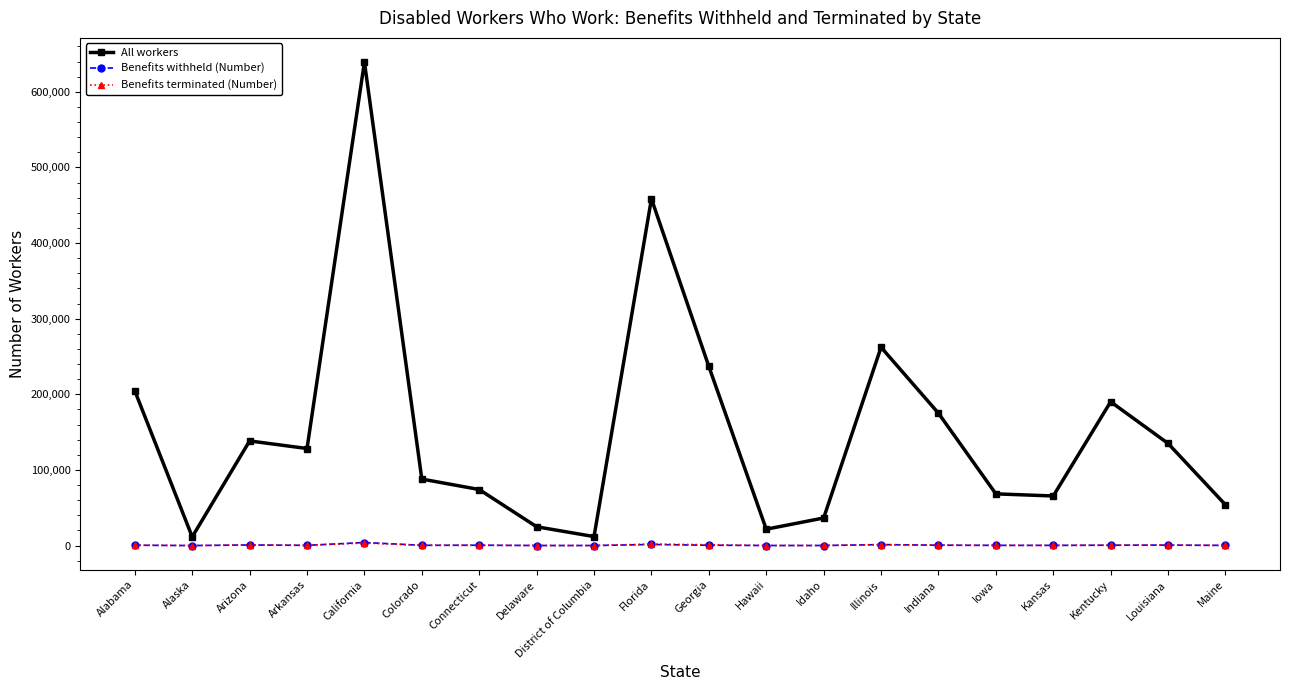

What are all the series names shown in the legend?

All workers, Benefits withheld (Number), Benefits terminated (Number)